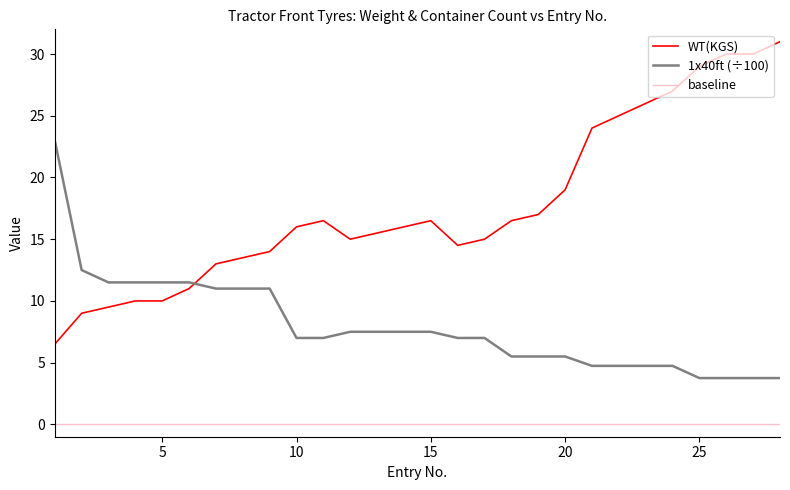

Which series has the largest total across all categories?

WT(KGS)